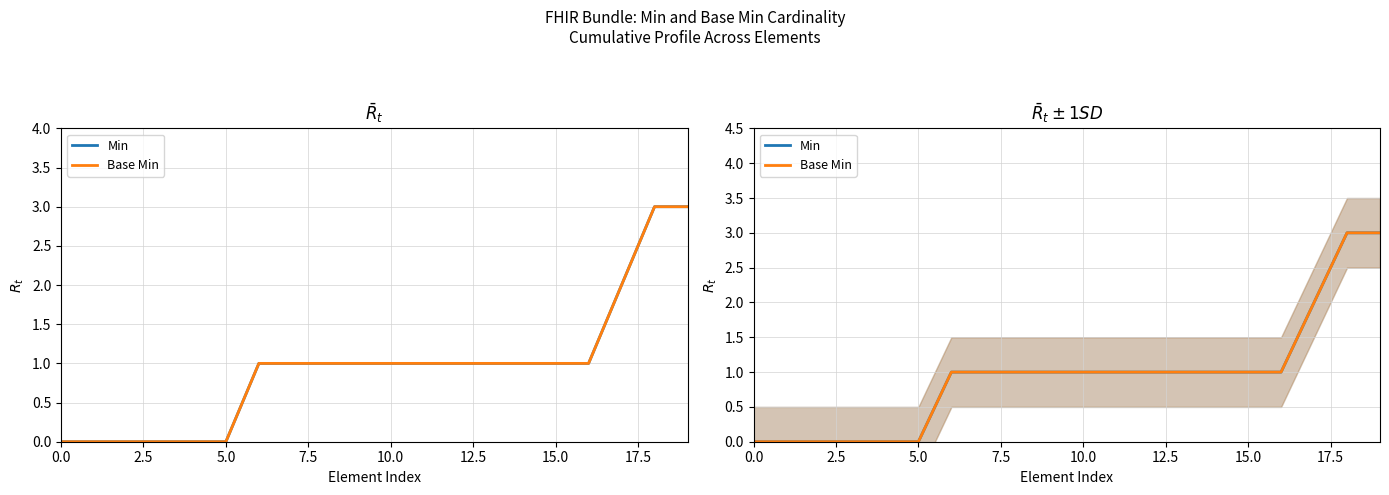

What is the average value of the Base Min series?

1